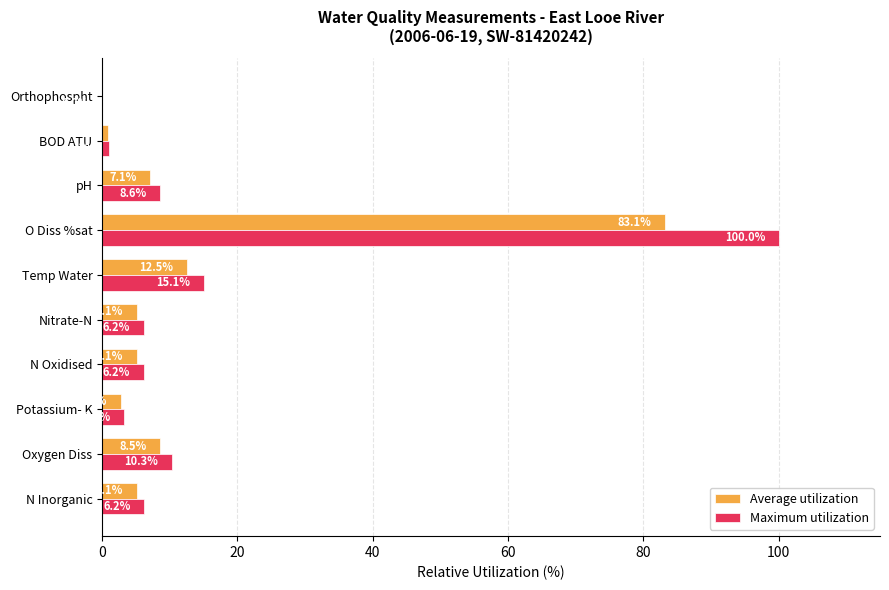

Which category has the highest value across all series?

O Diss %sat